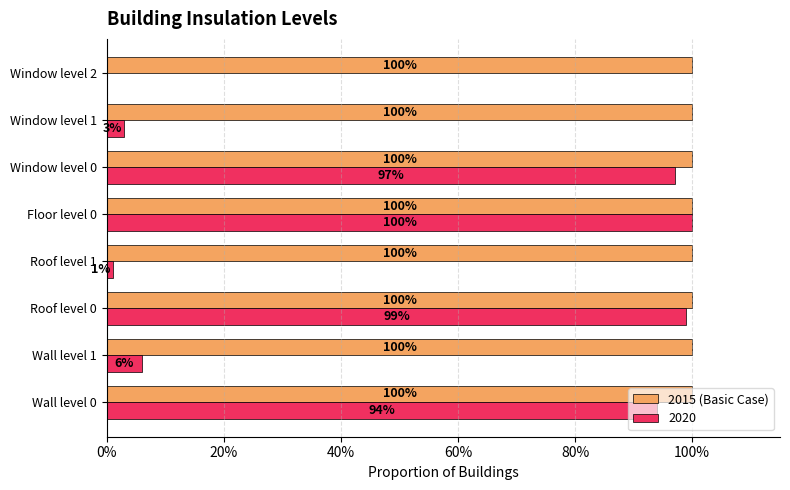

What are all the series names shown in the legend?

2015 (Basic Case), 2020